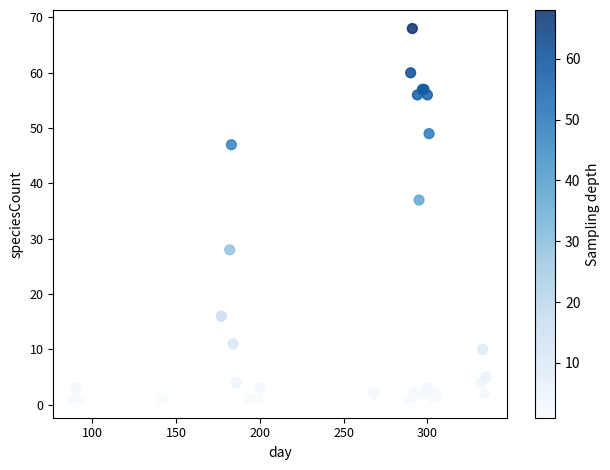

What Y value in the scatter plot is closest to 34?

37